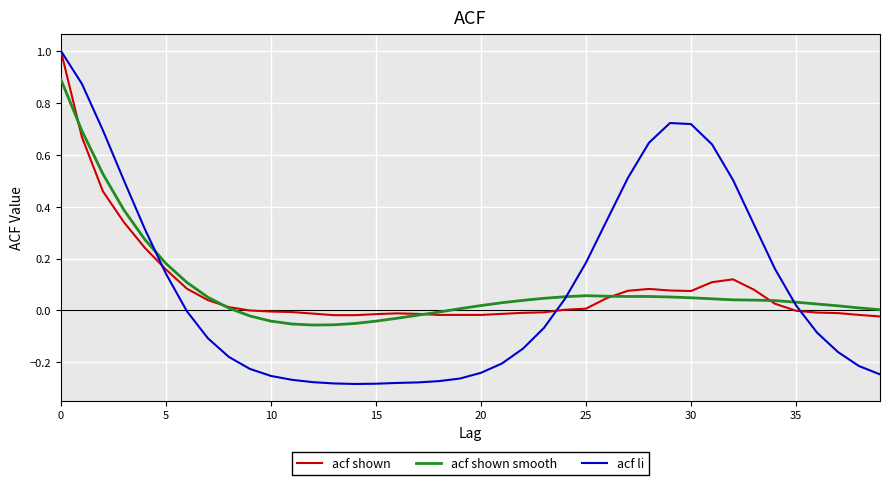

Does the chart display data point markers on the line(s)?

No